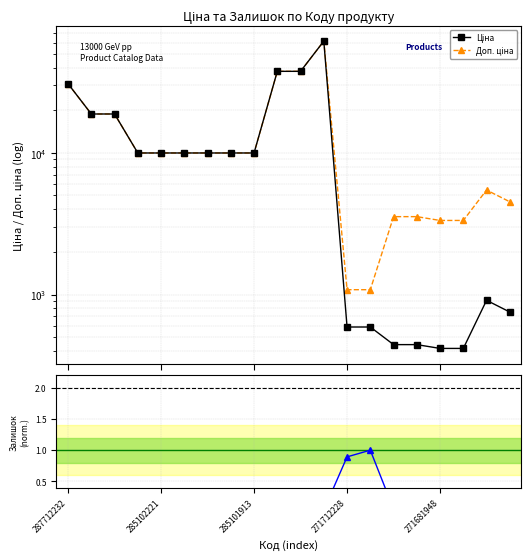

True or false: Ціна has a value of 51379.2 at 287712232.

False